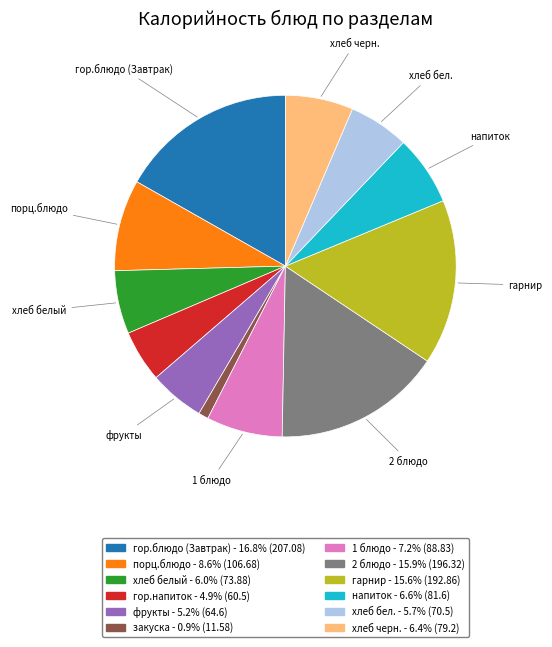

Does any single category account for the majority?

No